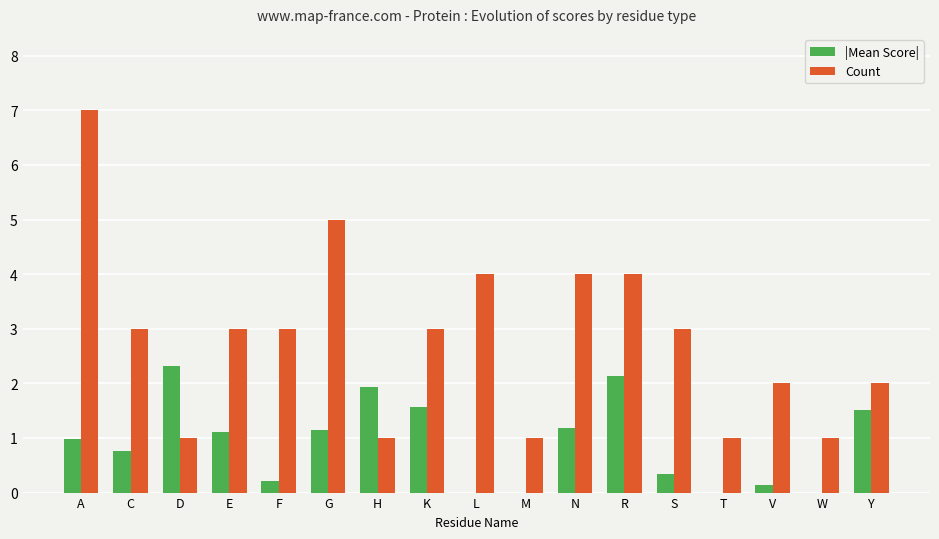

What is the greatest value displayed?

7.0